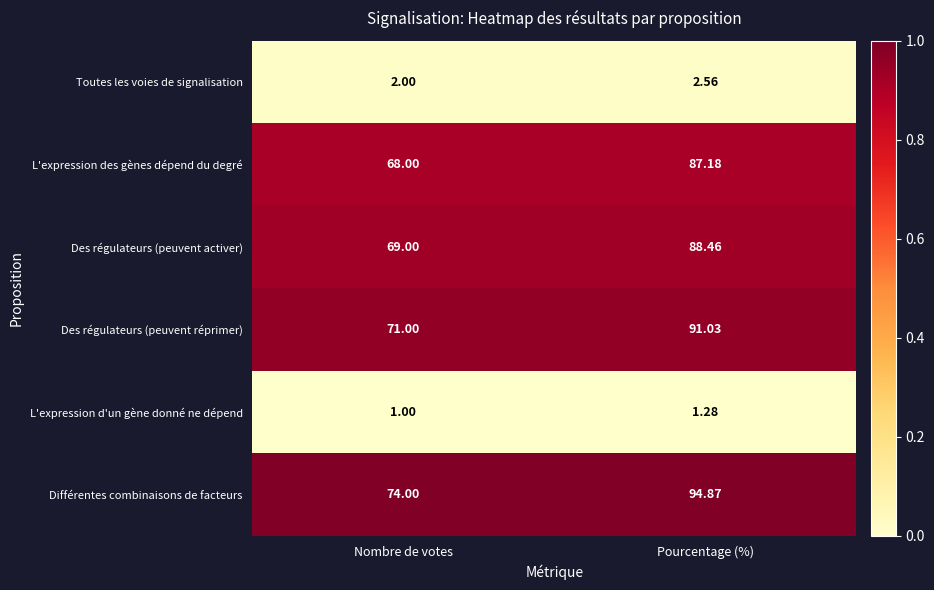

What is the greatest value displayed?

94.9